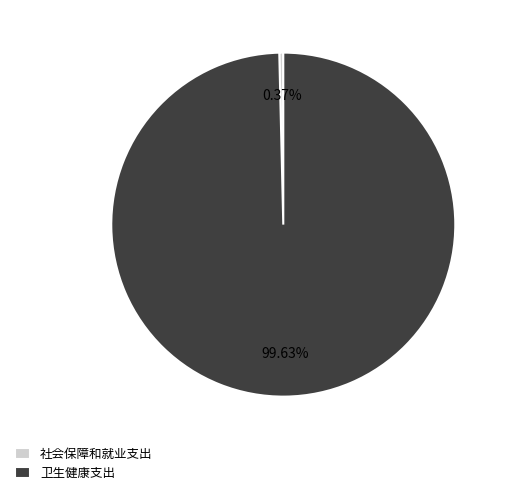

Is the sum of 社会保障和就业支出 and 卫生健康支出 greater than half?

Yes